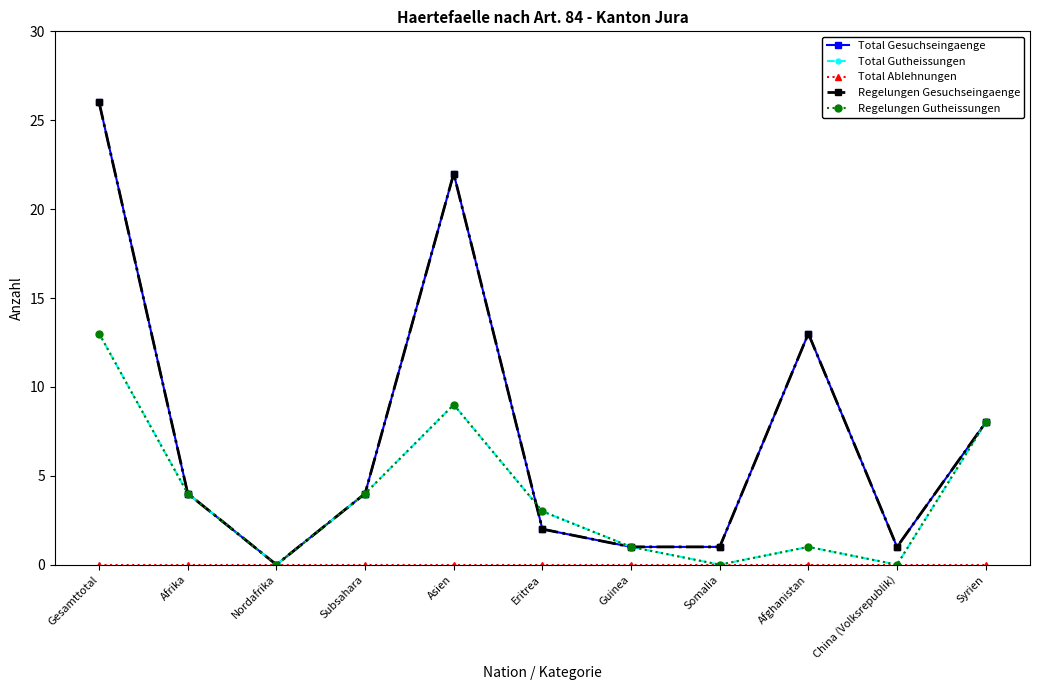

What is the value of the Total Gesuchseingaenge point at the 8th from the left?

1